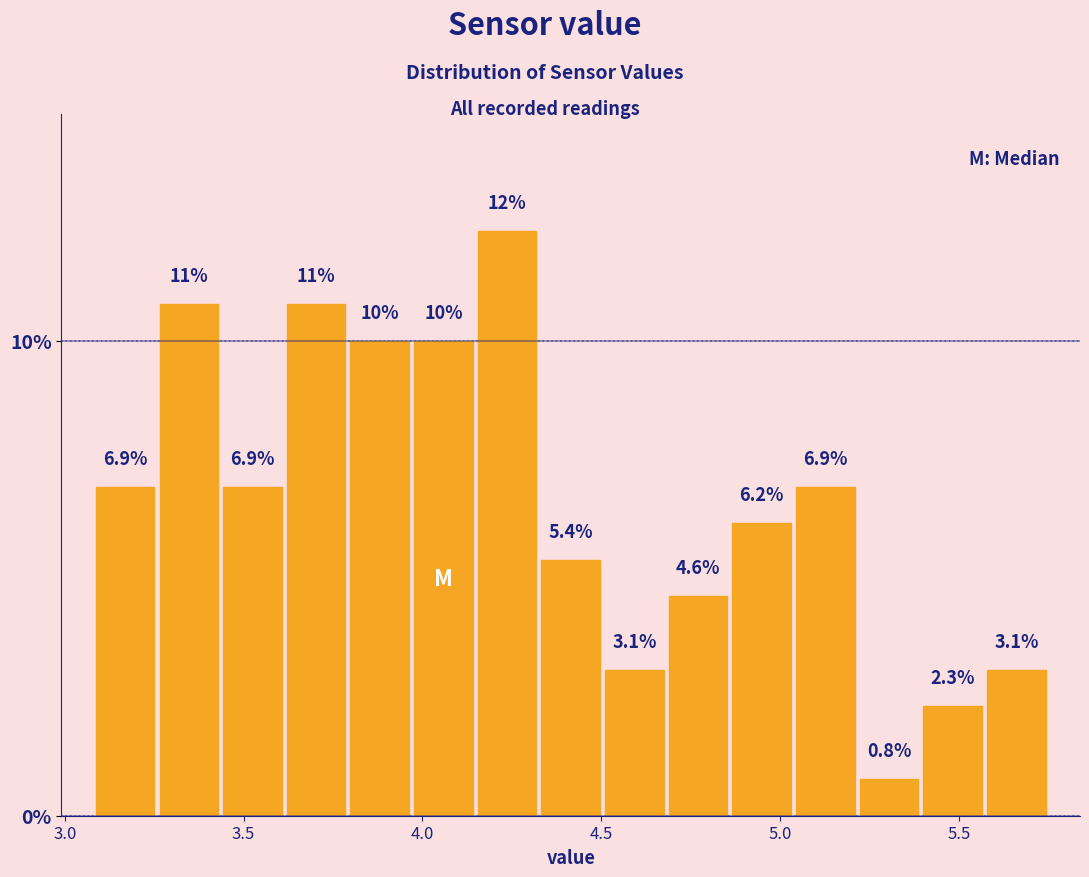

Read against the x-axis, roughly where is the centre of the tallest bar?

4.25